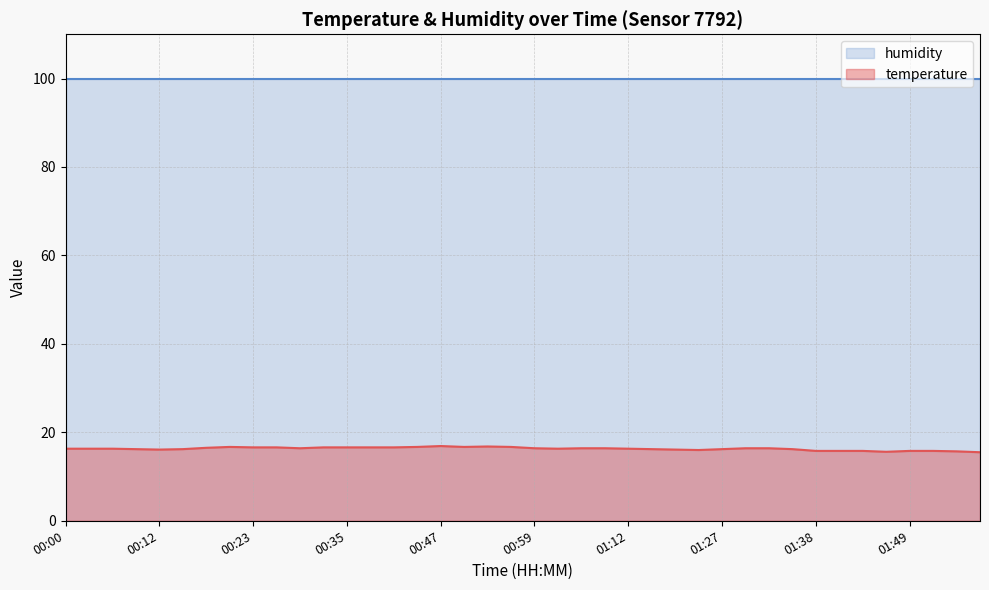

Where does the data first go above 16?

00:00